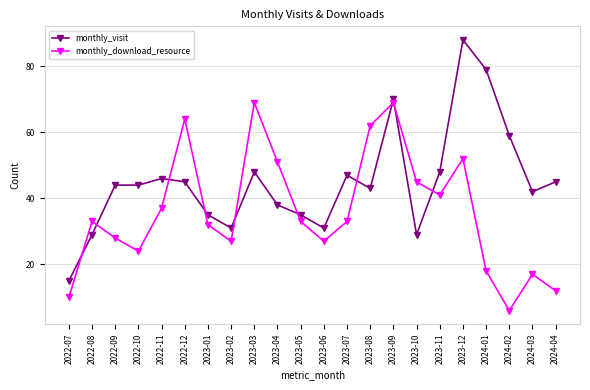

The monthly_download_resource series shows 69 at 2023-09. True or false?

True